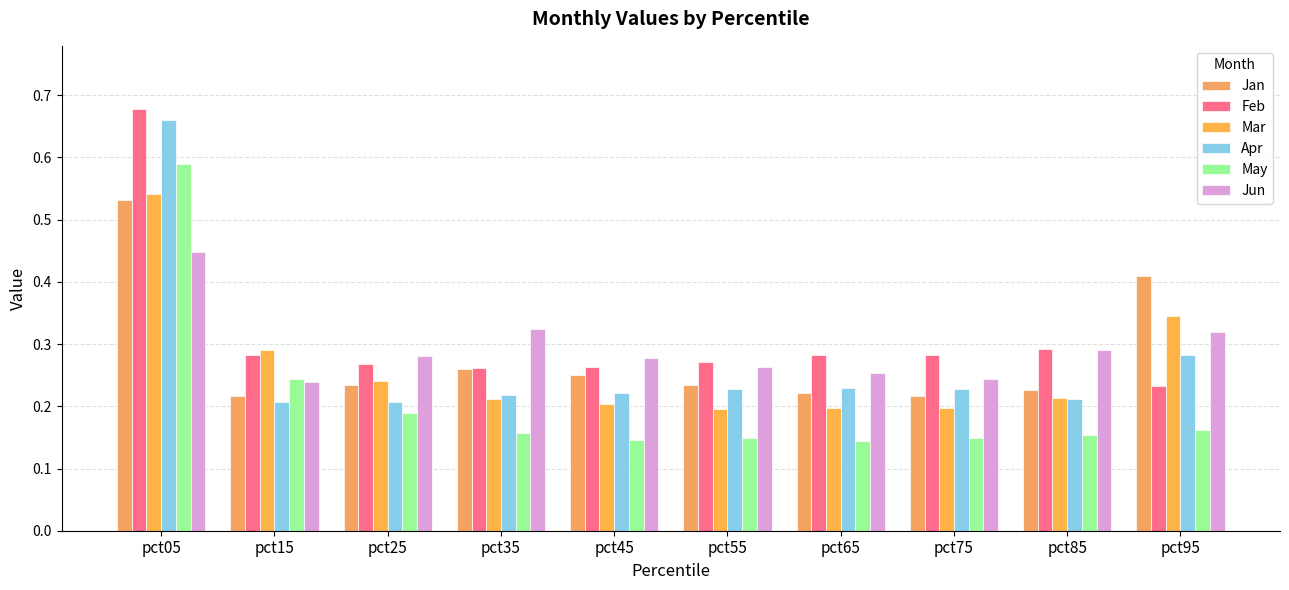

The Jan series shows 0.1 at pct15. True or false?

False